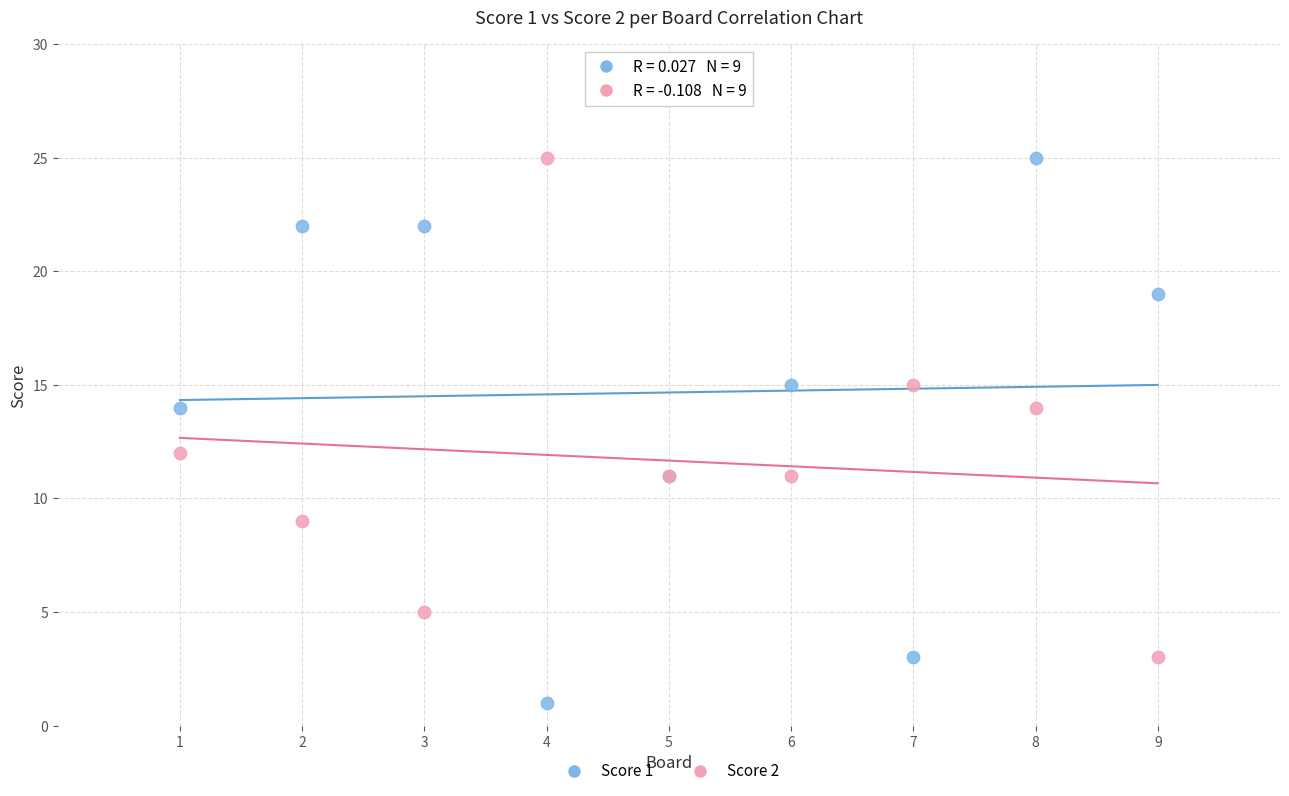

What is the X range (max minus min) for the scatter plot?

8